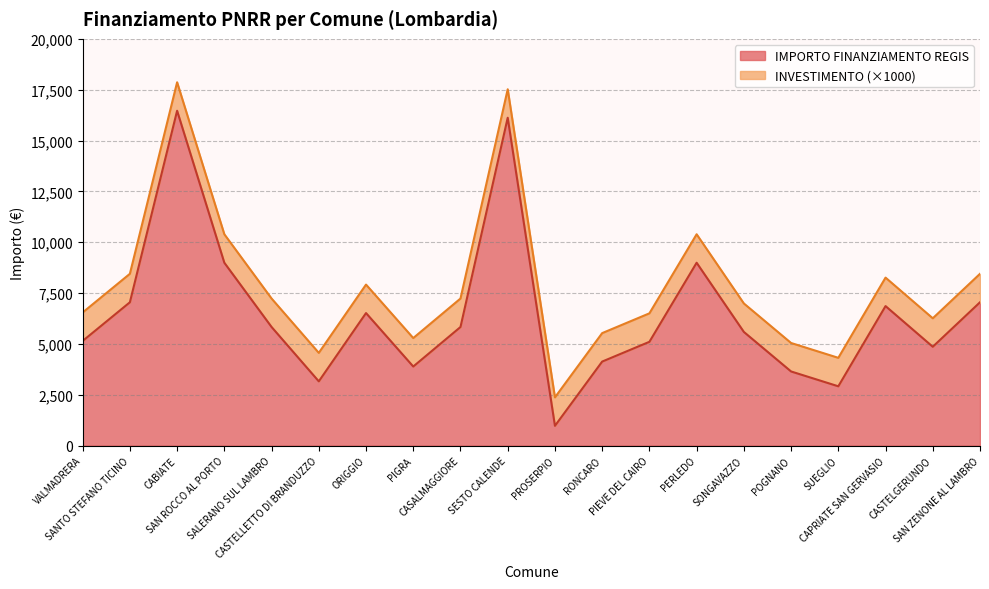

At which label does the data first exceed 5831?

SANTO STEFANO TICINO